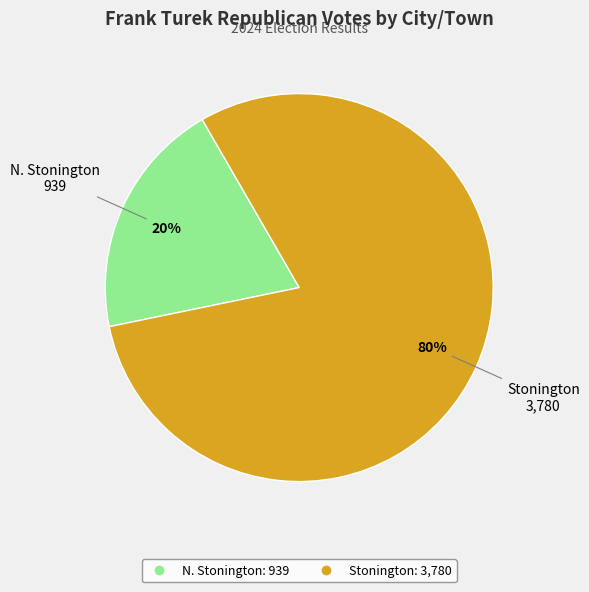

Is it true that N. Stonington is 20% of the pie?

True